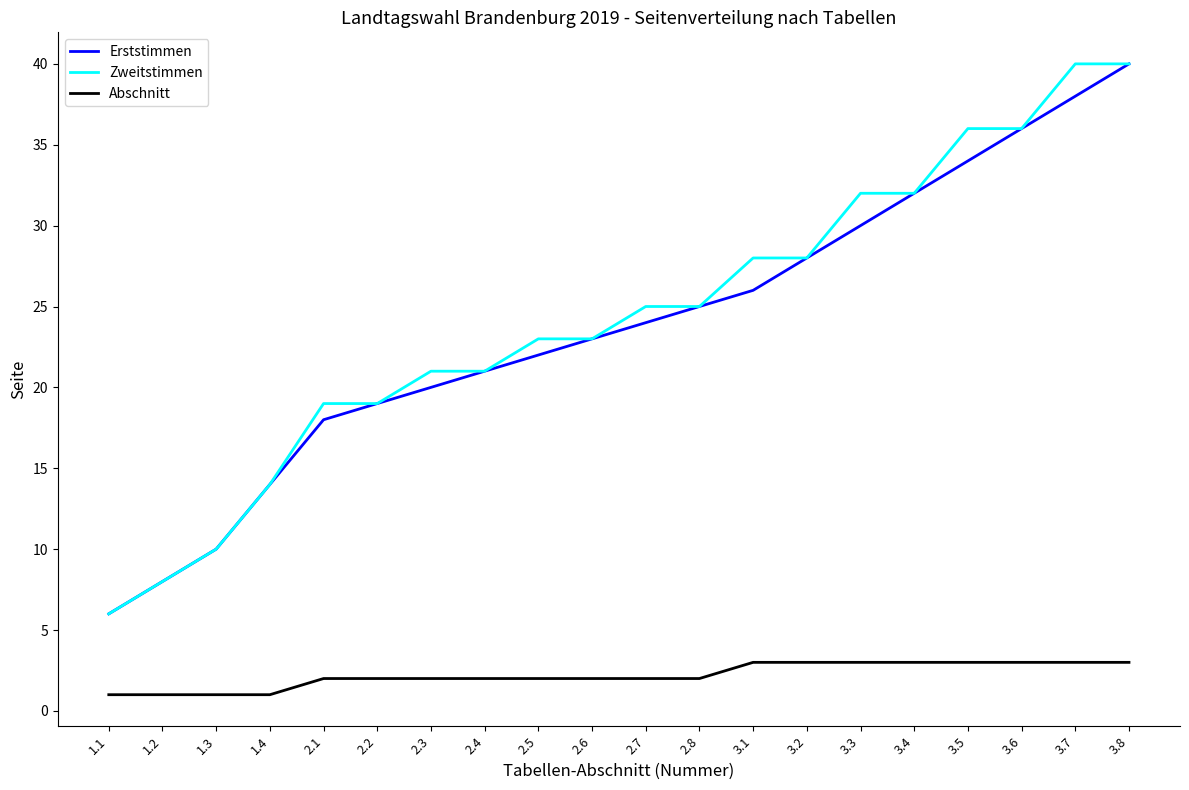

What is the difference between the highest and lowest values at 2.3?

19